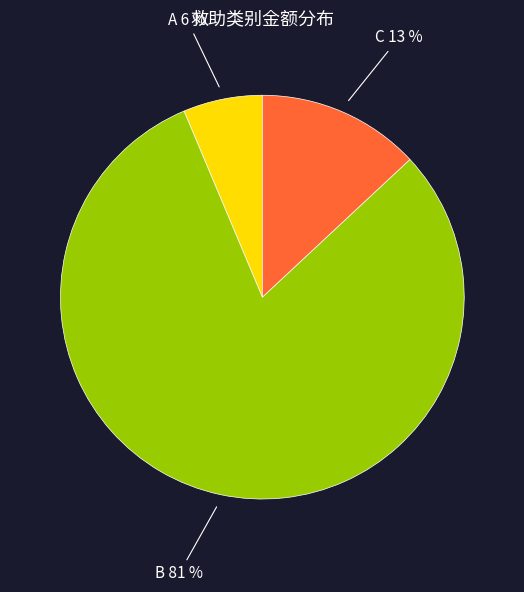

Is there a majority slice in this chart?

Yes